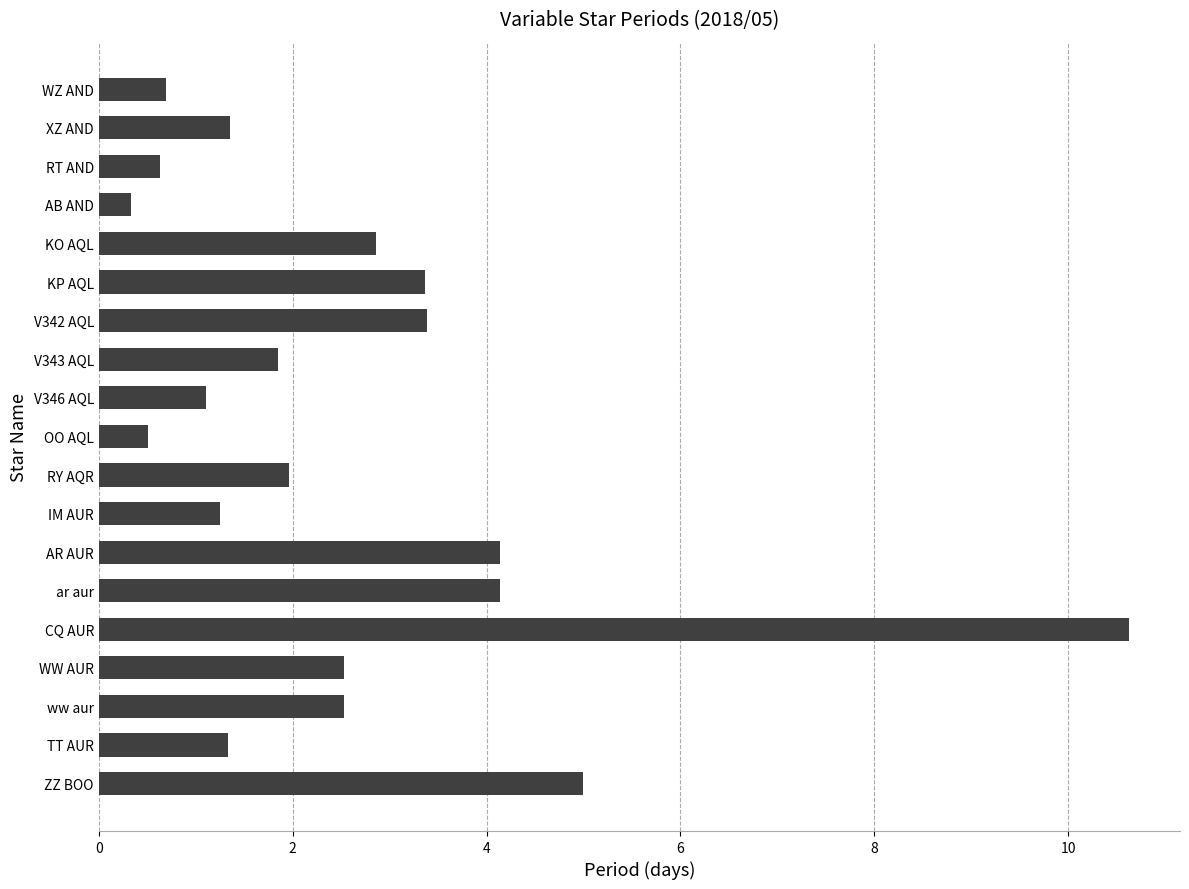

What is the change in value from AB AND to TT AUR?

+1.0